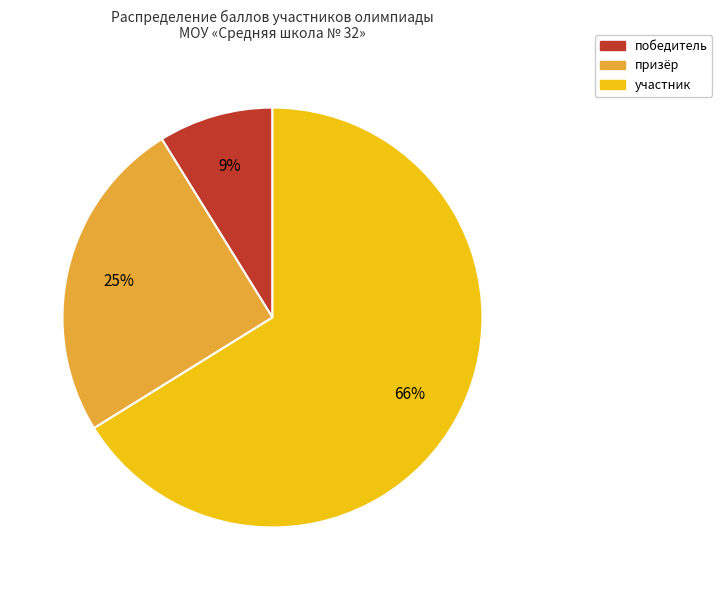

Does any single category account for the majority?

Yes